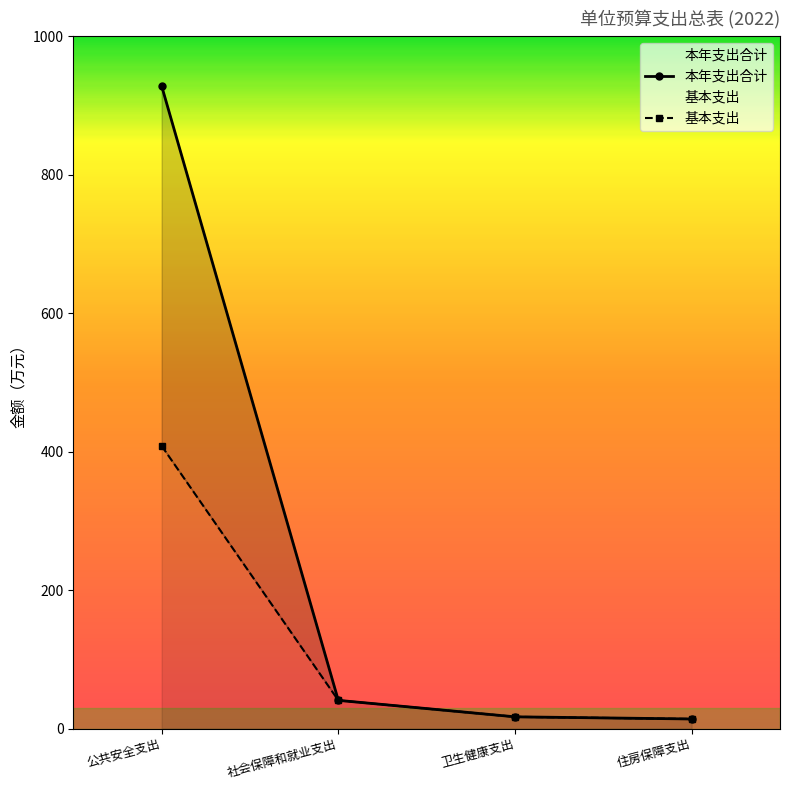

What is the total value across all series at 公共安全支出?

1336.3